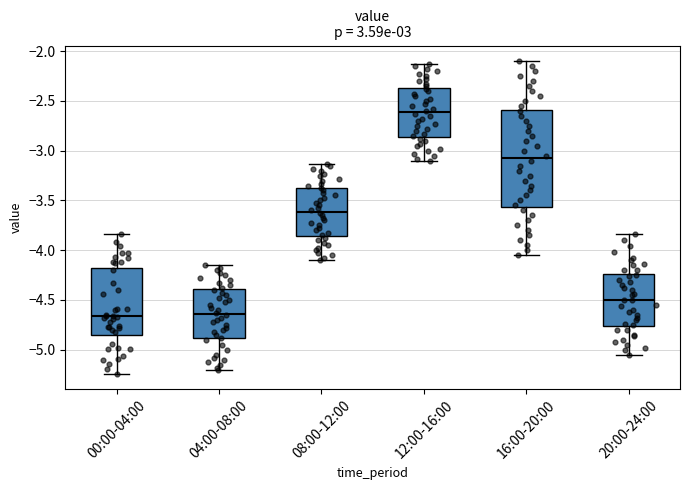

Which box's median line is the highest?

12:00-16:00